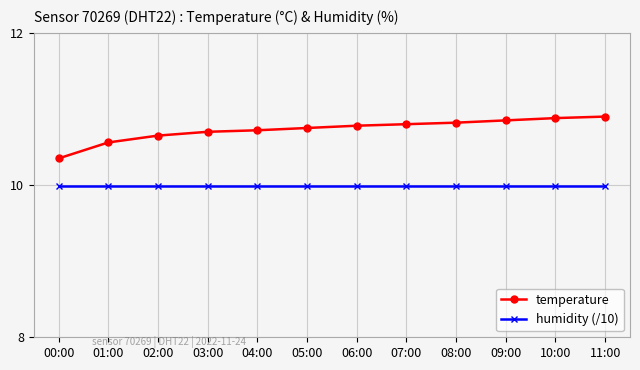

Rank the series by their maximum value, from highest to lowest.

temperature, humidity (/10)